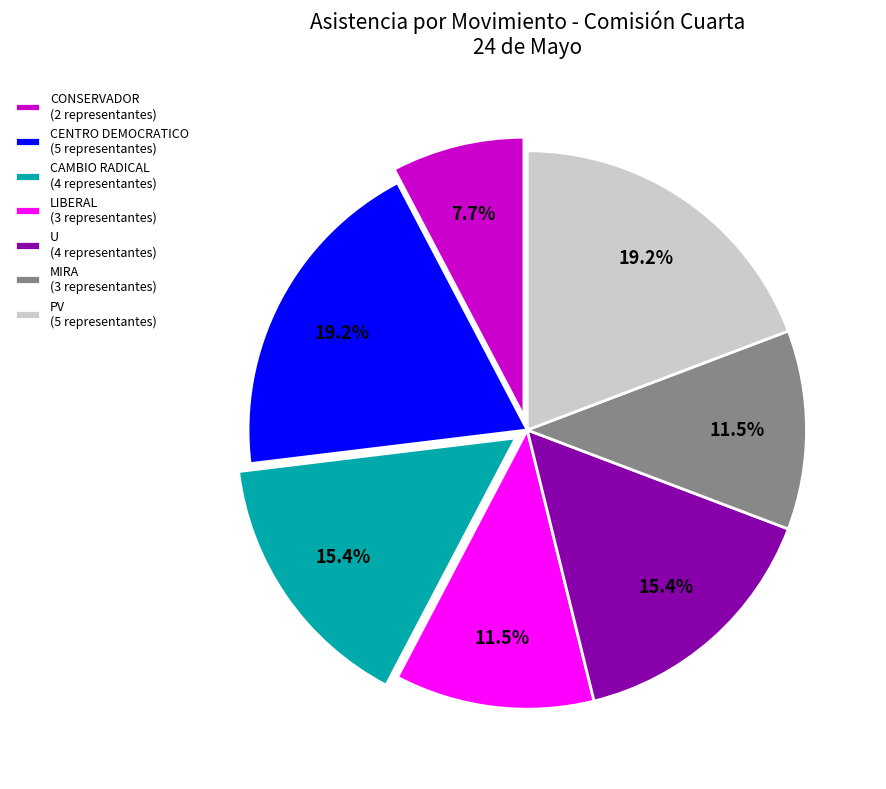

Between PV and CAMBIO RADICAL, which is larger?

PV